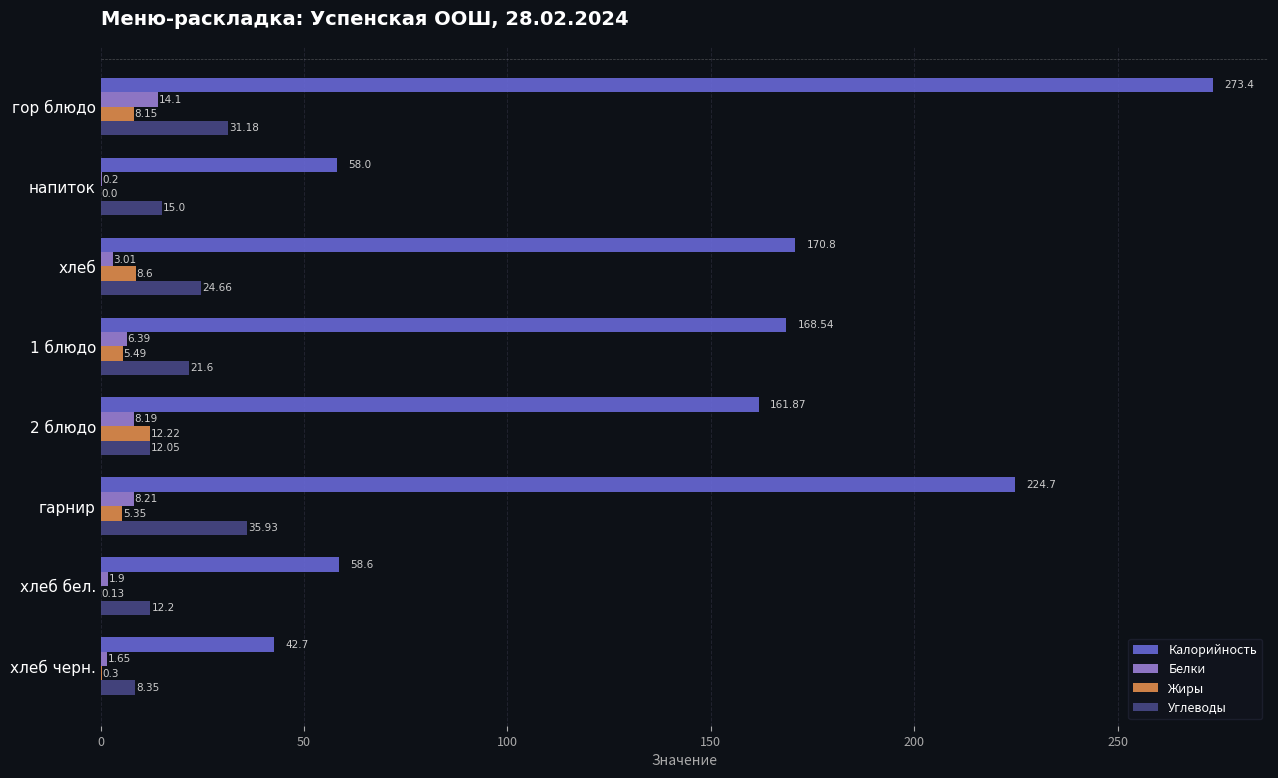

Is the value of Калорийность at хлеб черн. greater than the value of Белки at хлеб черн.?

Yes